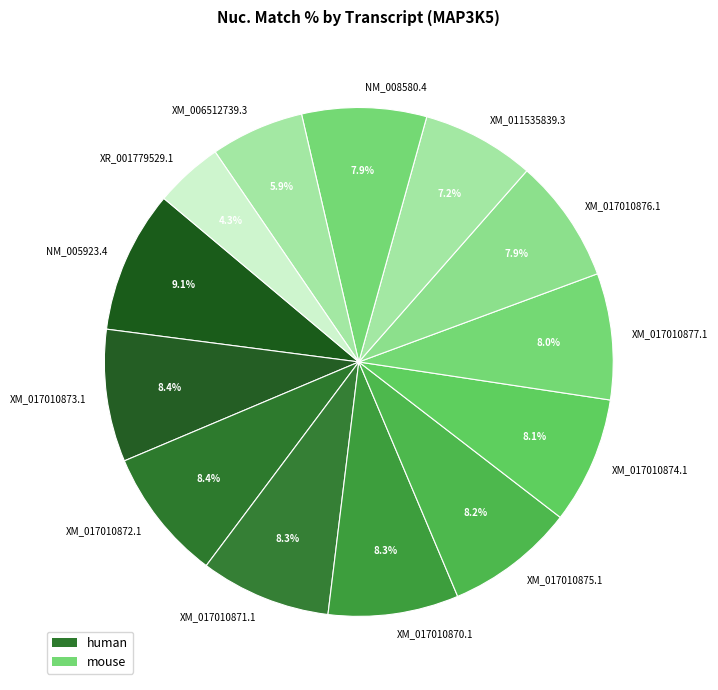

True or false: NM_005923.4 accounts for 9% of the total.

True